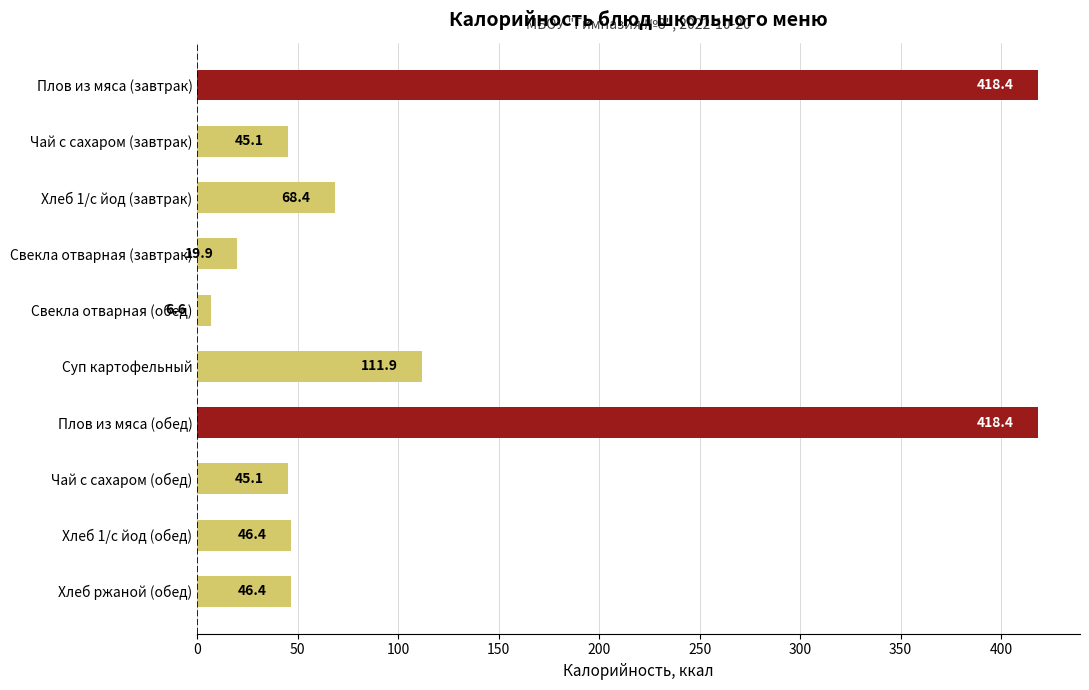

What value does the data have at Плов из мяса (завтрак)?

418.4